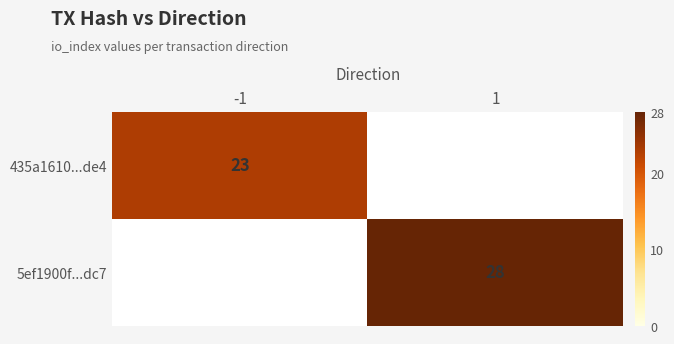

The value of 435a1610...de4 at -1 is 16. True or false?

False